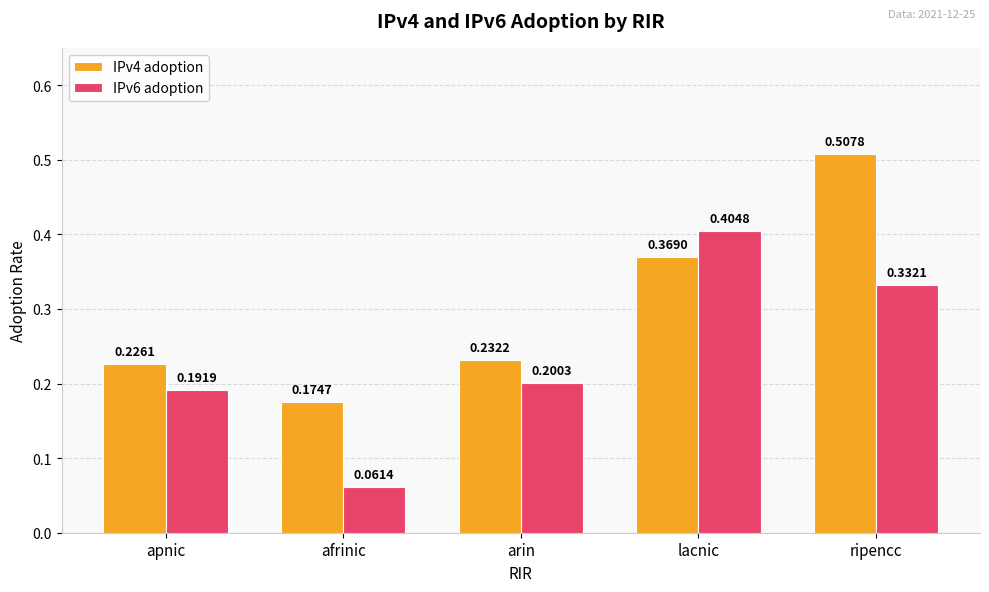

At which category is the sum across all series the highest?

ripencc